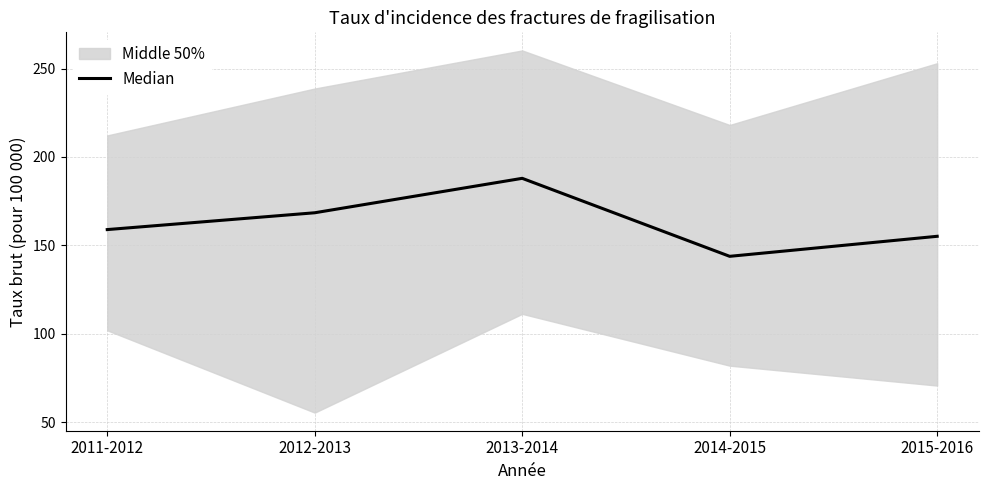

What is the maximum value shown in the chart?

187.9